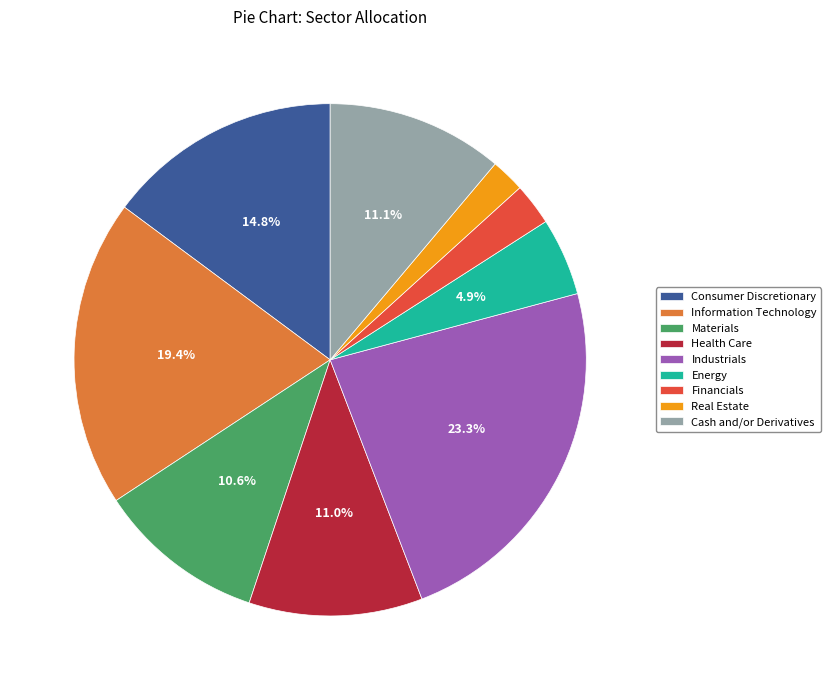

The Consumer Discretionary slice represents 15% of the pie. True or false?

True